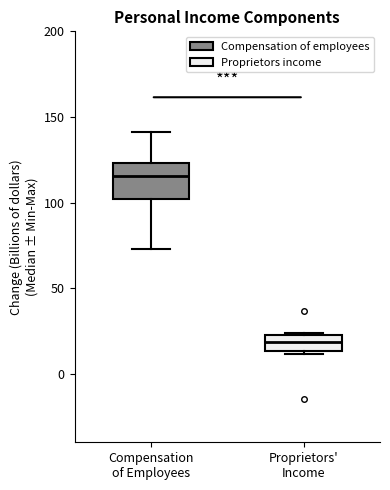

Where is the upper edge of the box for Proprietors' Income on the y-axis? The values are not printed on the chart, so give them approximately, as read against the axis.

25